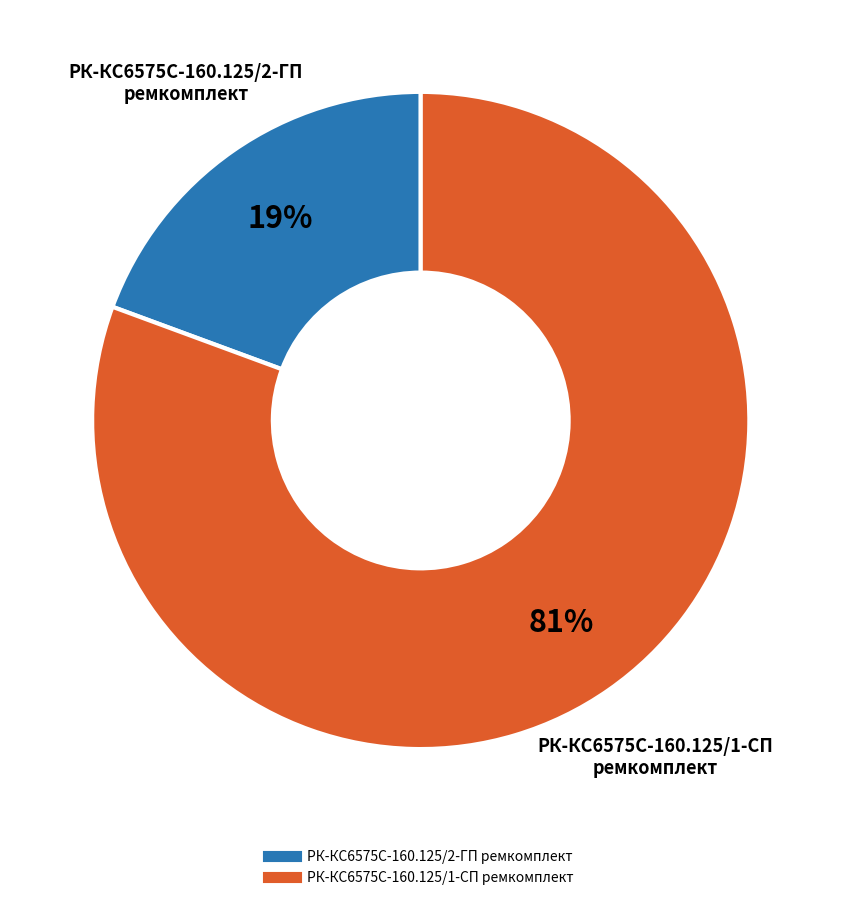

What is the ratio of the value at РК-КС6575С-160.125/2-ГП ремкомплект to the value at РК-КС6575С-160.125/1-СП ремкомплект?

0.2